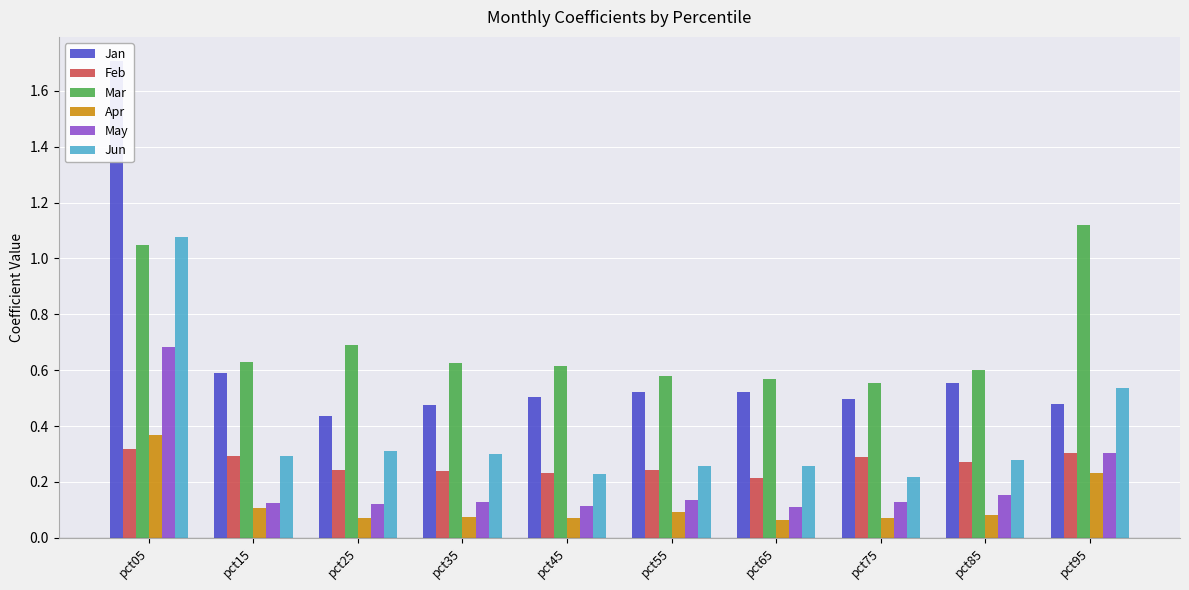

What is the difference between the highest and lowest values at pct65?

0.5